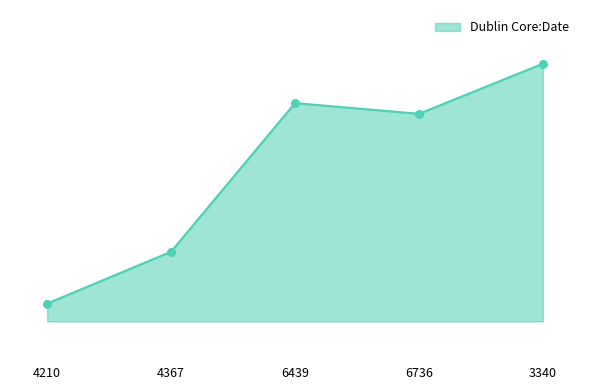

What is the ratio of the value at 4367 to the value at 6736?

1.0